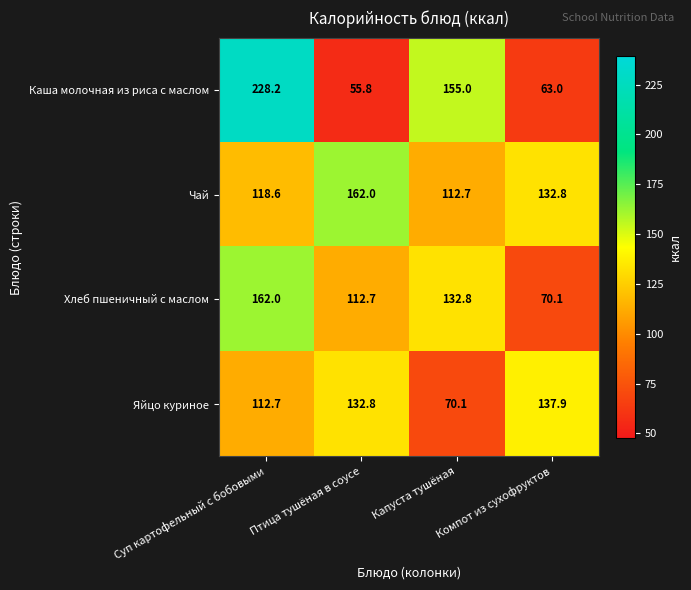

The Хлеб пшеничный с маслом series shows 112.7 at Птица тушёная в соусе. True or false?

True